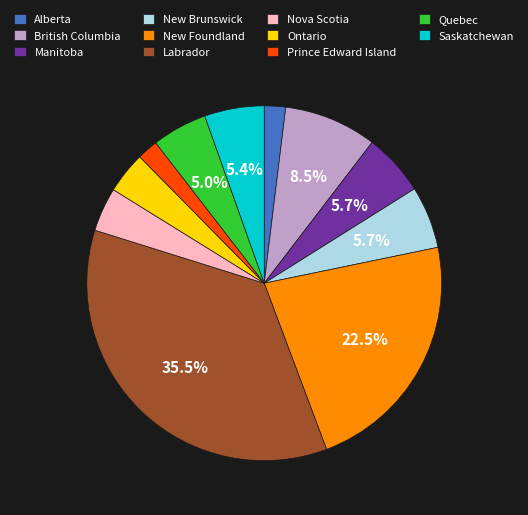

Count the number of slices in the pie.

11